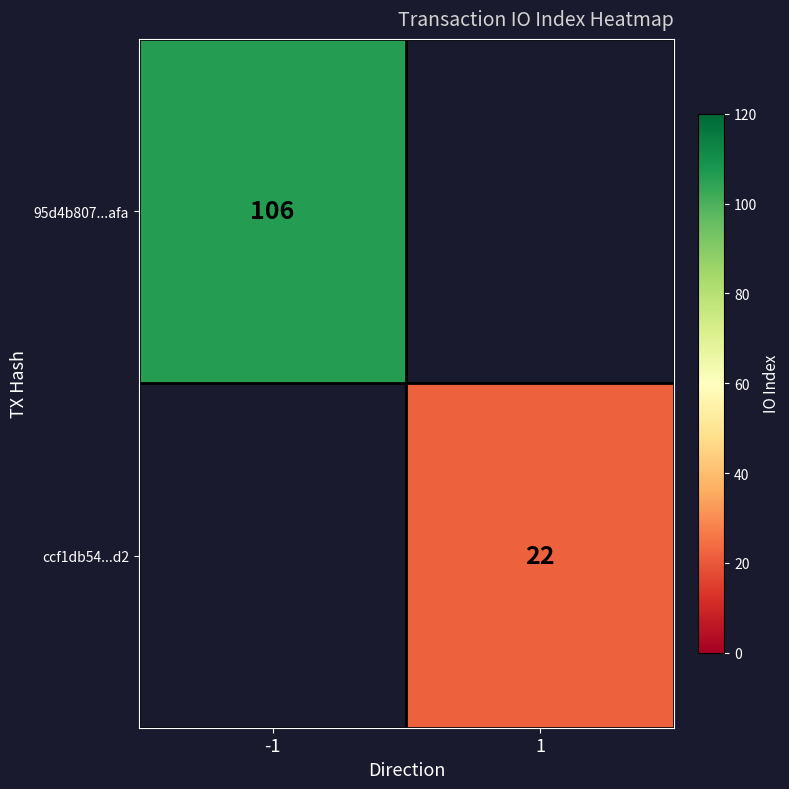

The value of 95d4b807...afa at -1 is 69. True or false?

False